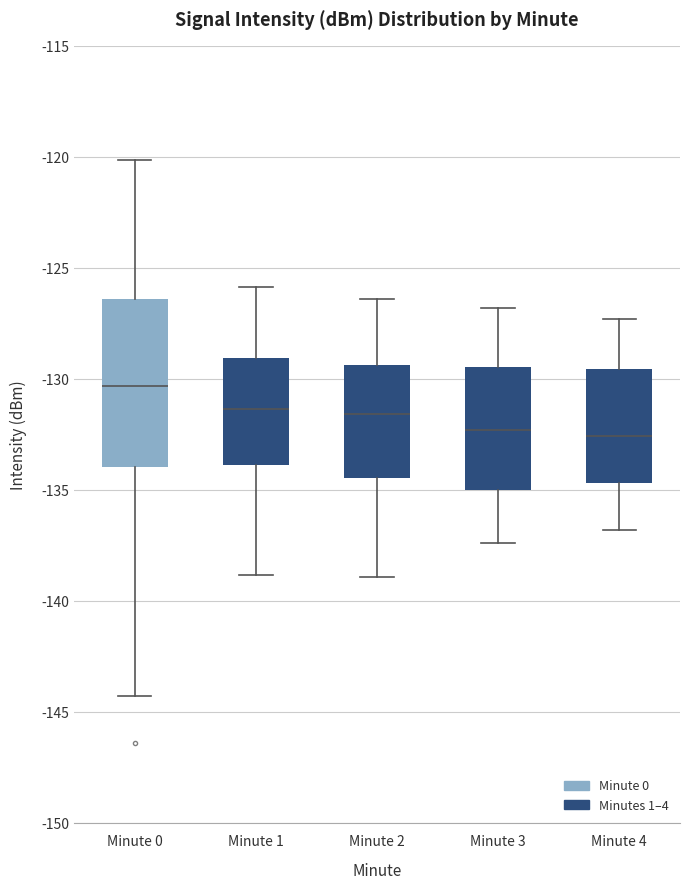

Which box has the highest median line?

Minute 0